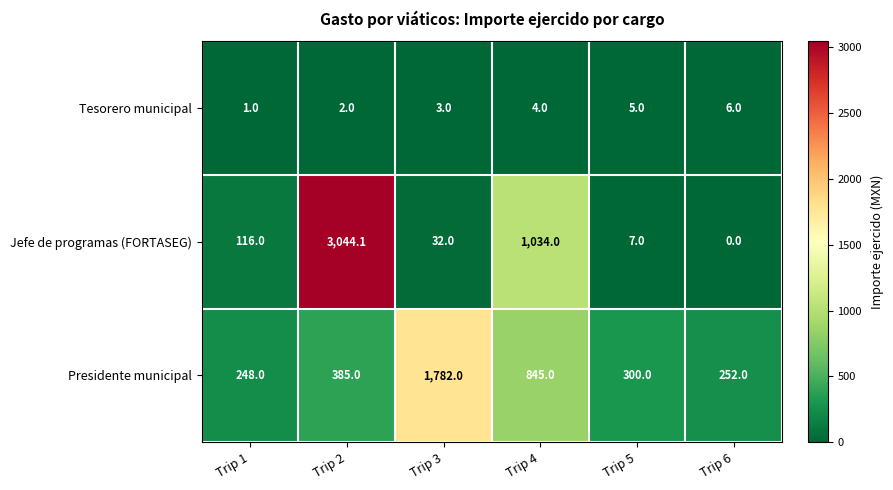

Reading left to right, list all the values displayed in this chart.

Tesorero municipal: 1.0	2.0	3.0	4.0	5.0	6.0
Jefe de programas (FORTASEG): 116.0	3044.1	32.0	1034.0	7.0	0.0
Presidente municipal: 248.0	385.0	1782.0	845.0	300.0	252.0